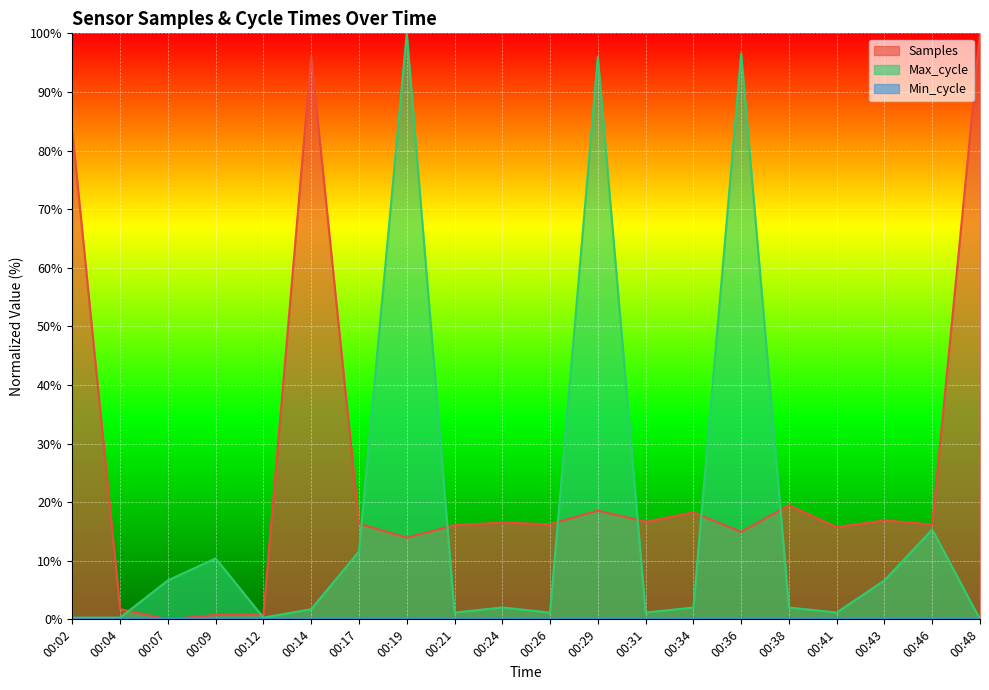

Between which two adjacent categories do Samples and Max_cycle first intersect?

00:04 and 00:07